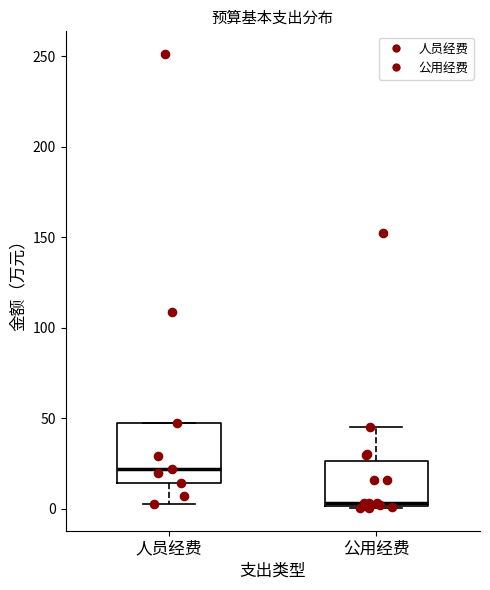

Comparing the boxes themselves (not the whiskers), which one is the tallest?

人员经费